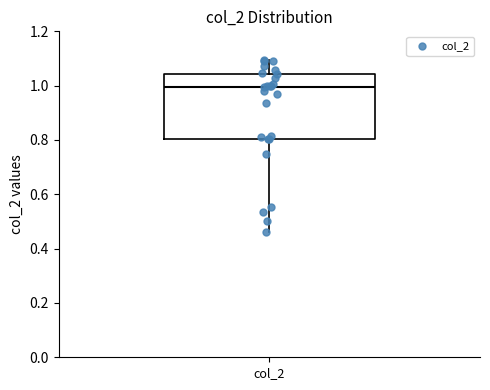

Read this box plot against the y-axis: the position of the median line, the range covered by the box, and the ends of both whiskers. The values are not printed on the chart, so give them approximately, as read against the axis.

median 1.00, box 0.80 to 1.04, whiskers 0.46 to 1.10